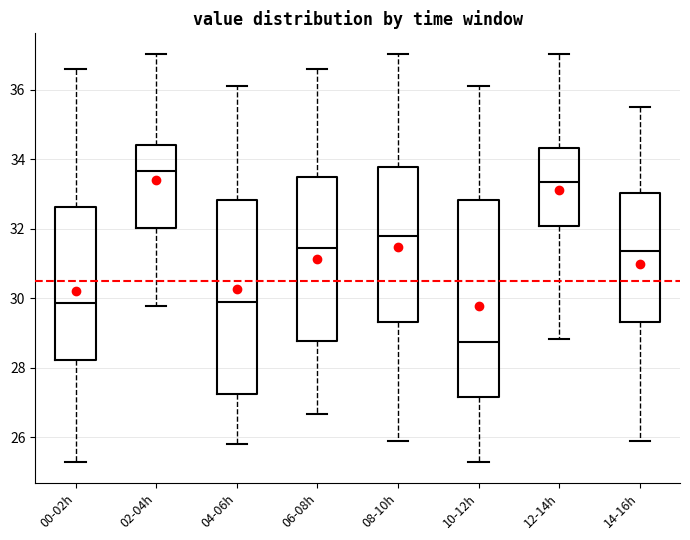

Reading left to right, transcribe this box plot: for each box, give where its median line is, the range the box spans, and where its two whiskers end, as read against the y-axis. The values are not printed on the chart, so give them approximately, as read against the axis.

00-02h: median 29.8, box 28.2 to 32.6, whiskers 25.2 to 36.6
02-04h: median 33.6, box 32.0 to 34.4, whiskers 29.8 to 37.0
04-06h: median 30.0, box 27.2 to 32.8, whiskers 25.8 to 36.2
06-08h: median 31.4, box 28.8 to 33.4, whiskers 26.6 to 36.6
08-10h: median 31.8, box 29.4 to 33.8, whiskers 26.0 to 37.0
10-12h: median 28.8, box 27.2 to 32.8, whiskers 25.2 to 36.2
12-14h: median 33.4, box 32.0 to 34.4, whiskers 28.8 to 37.0
14-16h: median 31.4, box 29.4 to 33.0, whiskers 26.0 to 35.6